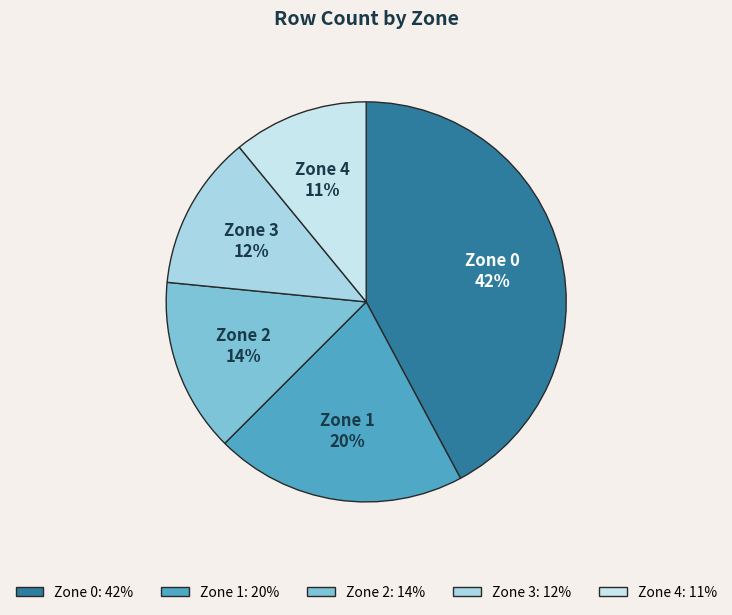

To the nearest percent, what is the average slice percentage?

20%